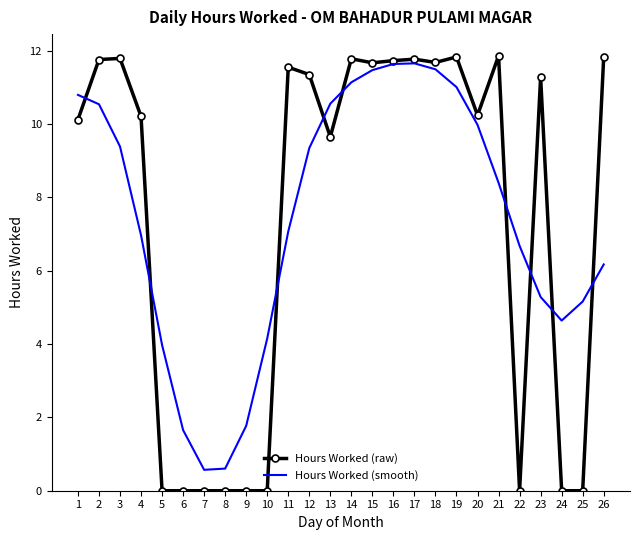

True or false: Hours Worked (smooth) has a value of 11.6 at 16.

True